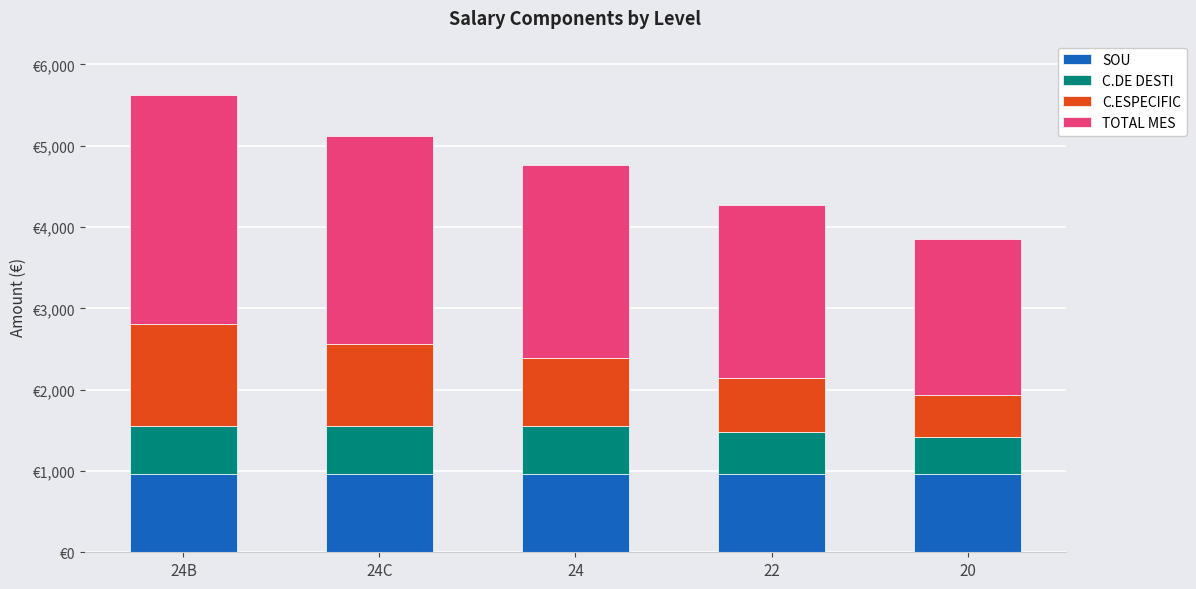

The value of SOU at 20 is 968.6. True or false?

True